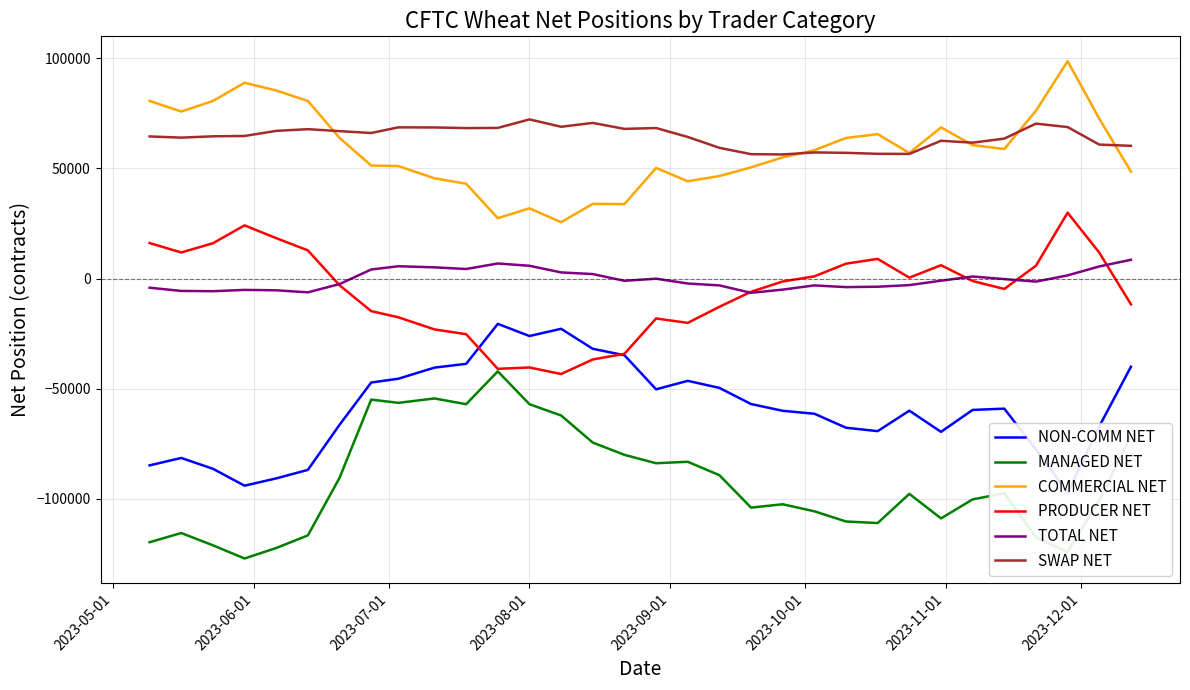

What is the maximum value for SWAP NET?

72232